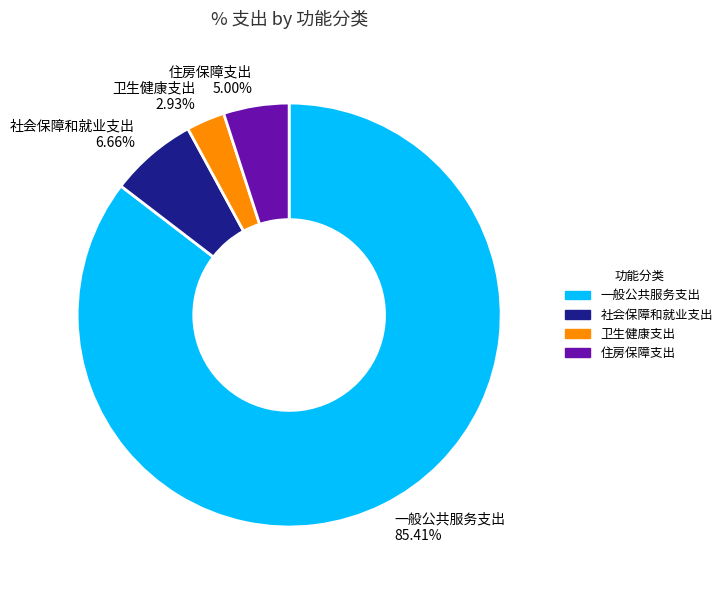

To the nearest percent, what is the average slice percentage?

25%